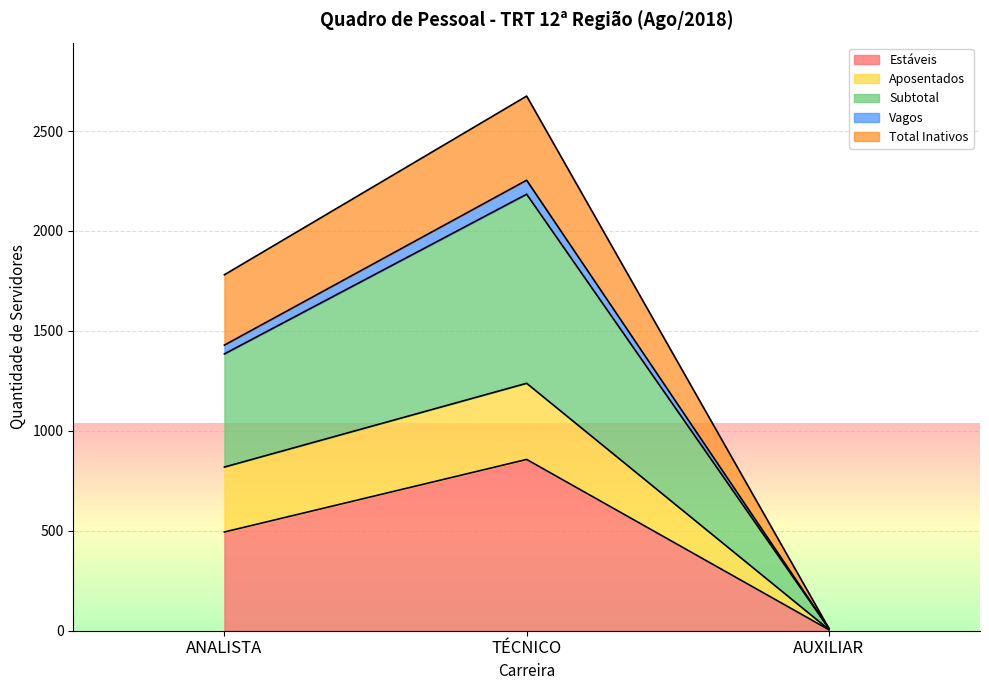

Is it true that Estáveis equals 494 at ANALISTA?

True